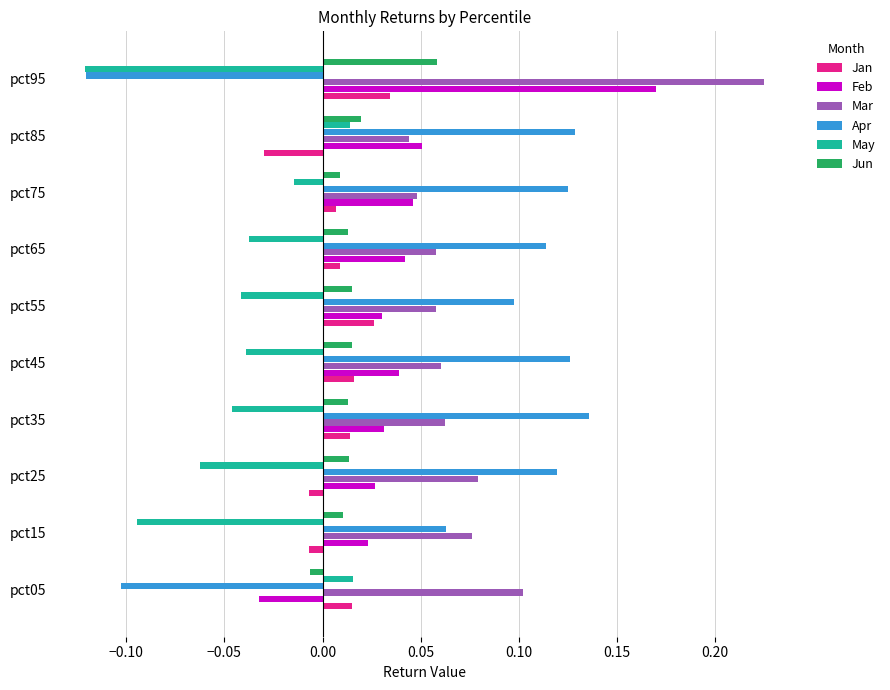

At which category is the sum across all series the highest?

pct95